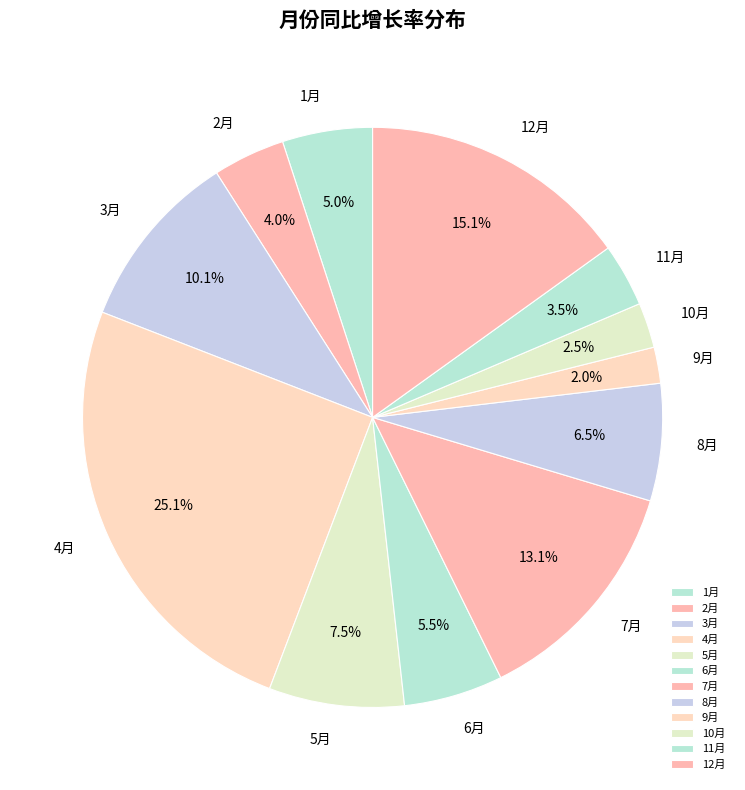

To the nearest percent, what is the difference between the 1月 and 4月 slice percentages?

20%